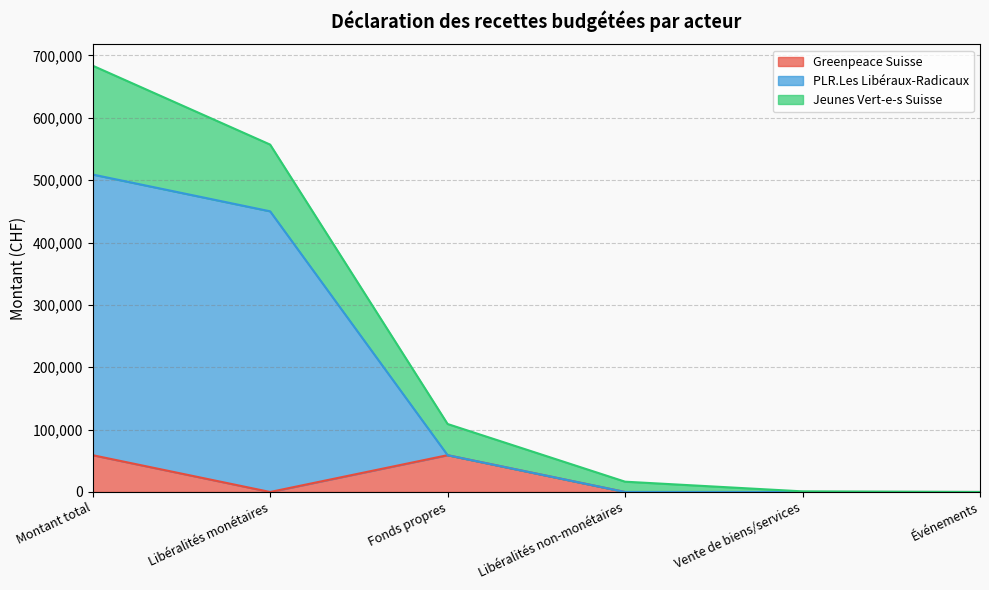

Between Fonds propres and Vente de biens/services, which series saw the biggest shift?

Greenpeace Suisse